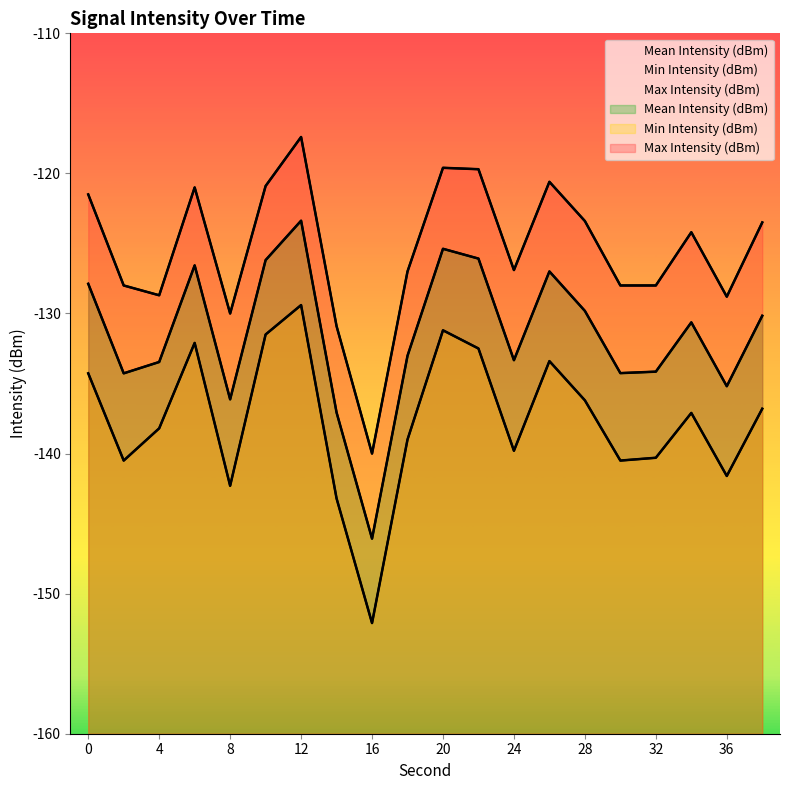

What is the total value across all series at 32?

-402.5